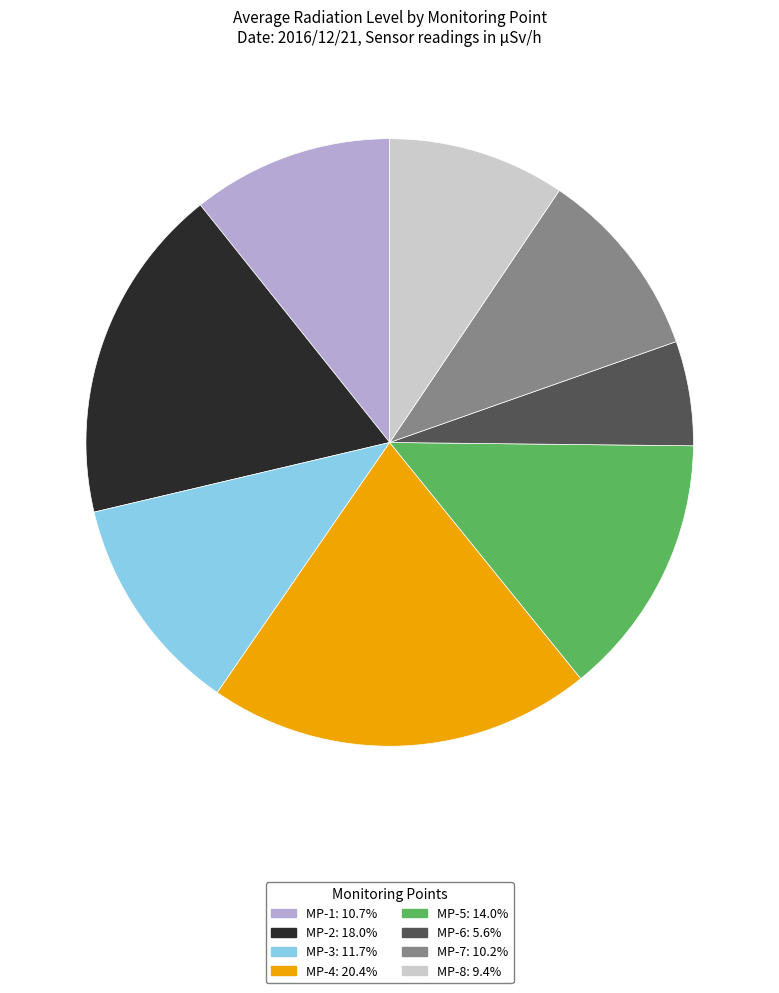

Is the sum of MP-4 and MP-8 greater than half?

No